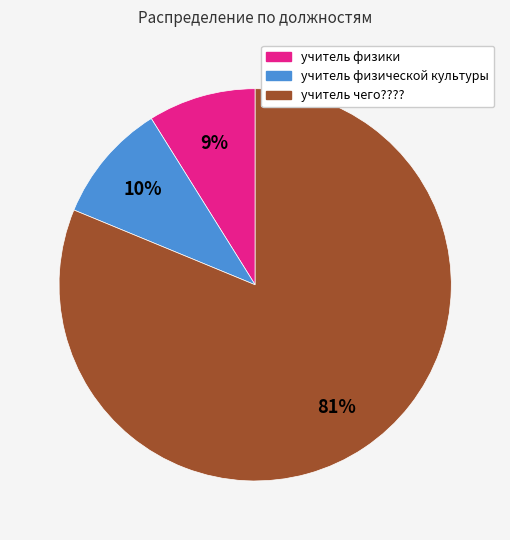

Is it true that учитель физики is 20% of the pie?

False